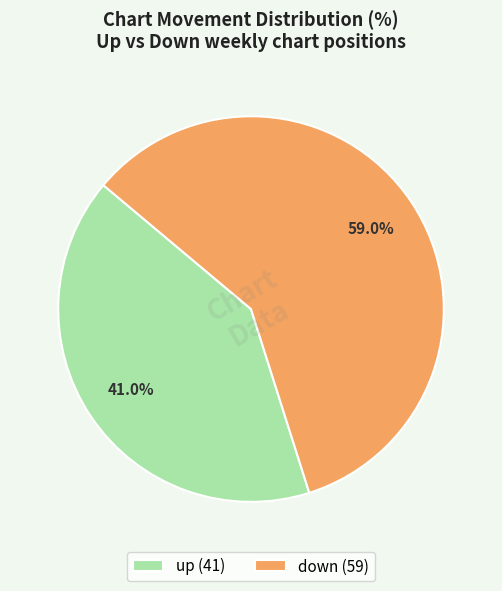

Which category has the biggest portion of the pie?

down